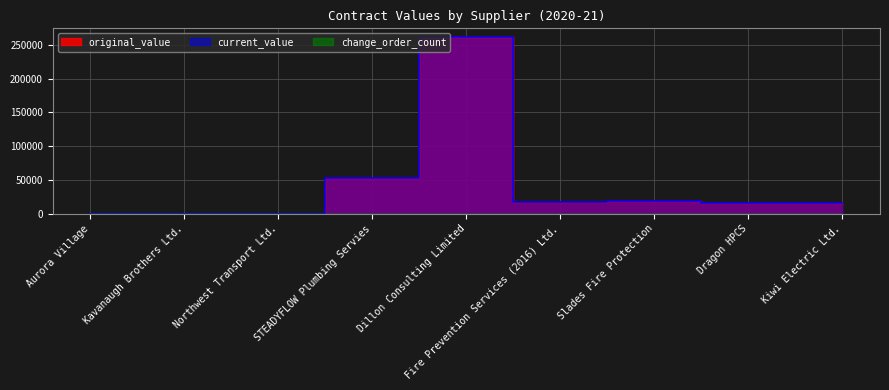

True or false: original_value has a value of 108903.3 at Aurora Village.

False